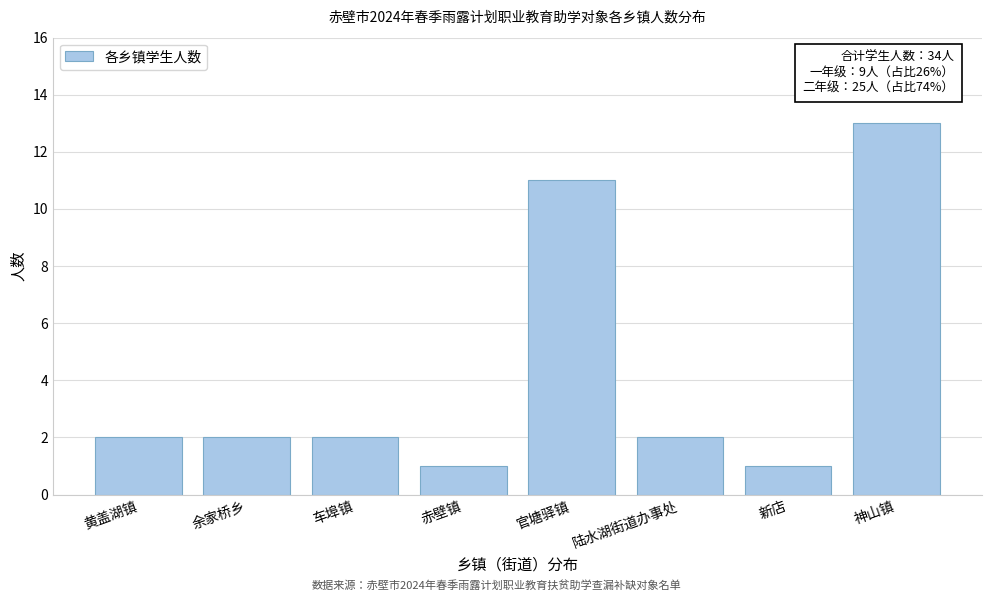

Reading right to left, transcribe all the data shown in this chart.

13	1	2	11	1	2	2	2